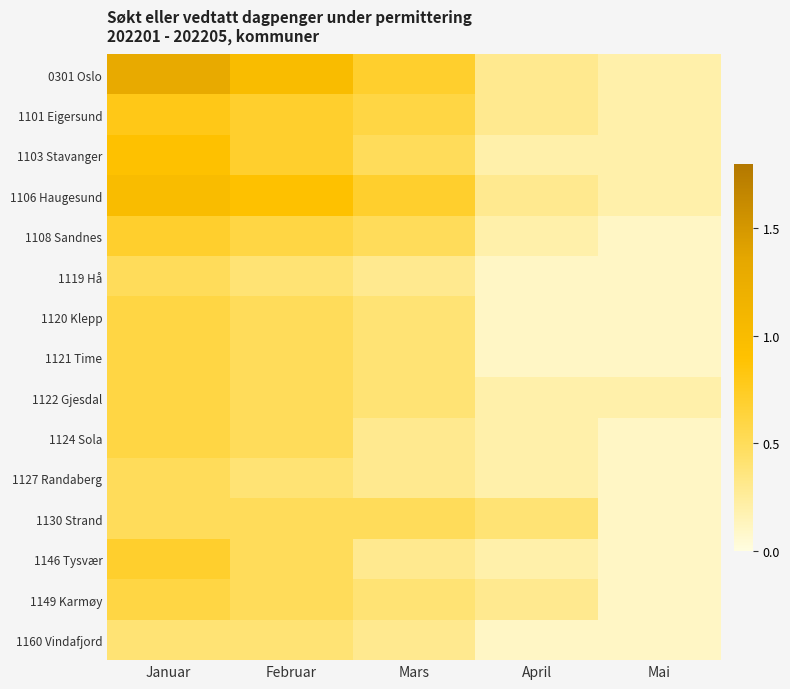

Between Februar and Mars, which is larger?

Februar